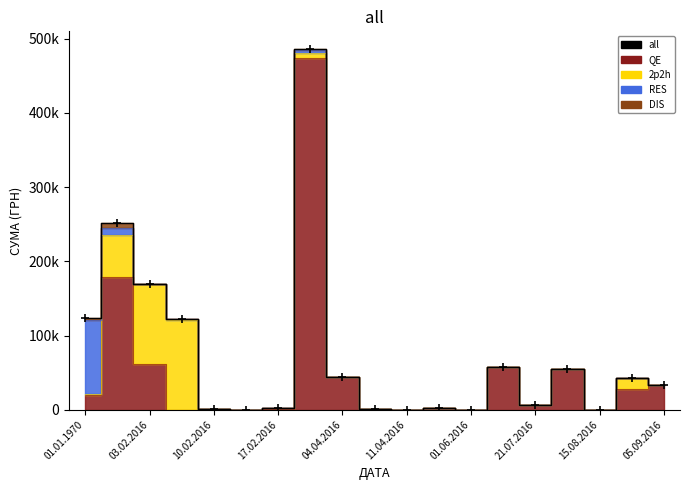

What is the change in value from 12 to 17?

+42871.9